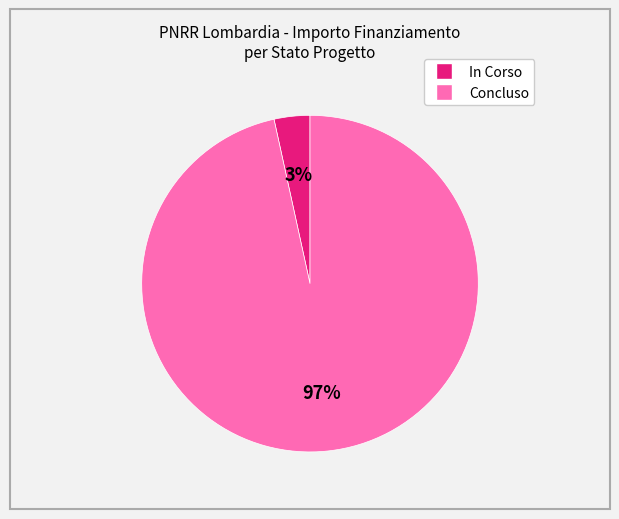

Is there any slice that represents more than half of the pie?

Yes